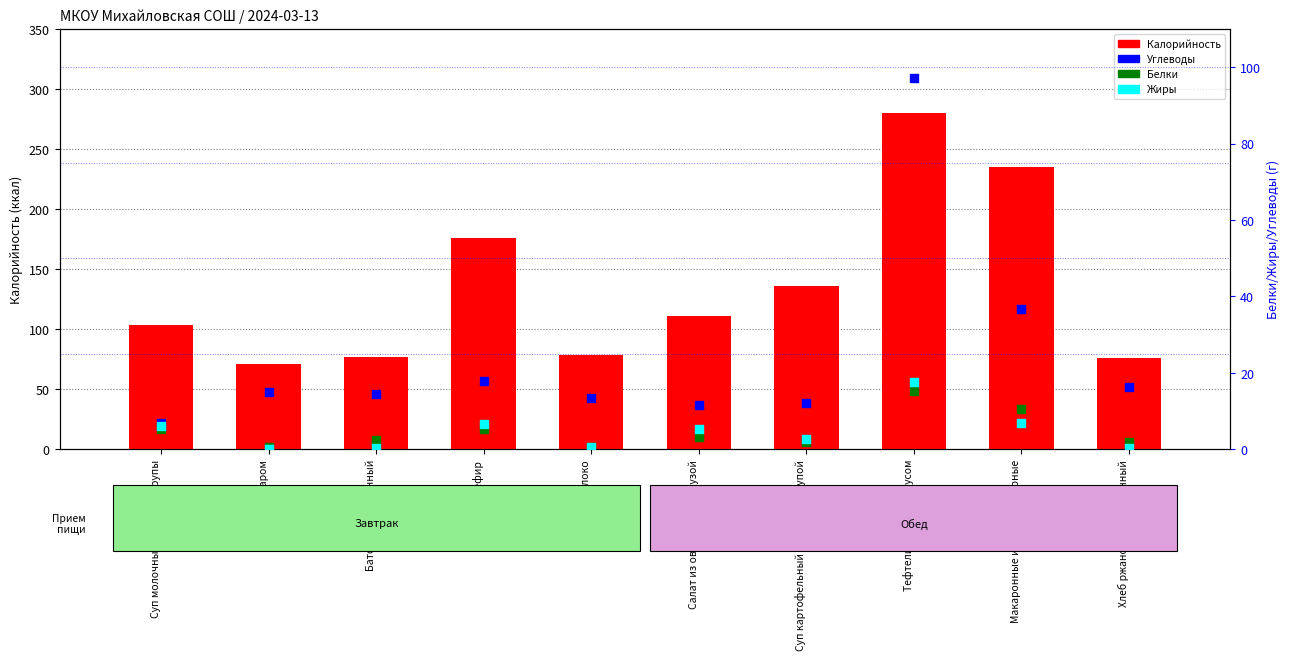

Is the value of Белки at Суп картофельный с рисовой крупой greater than the value of Углеводы at Хлеб ржаной йодированный?

No